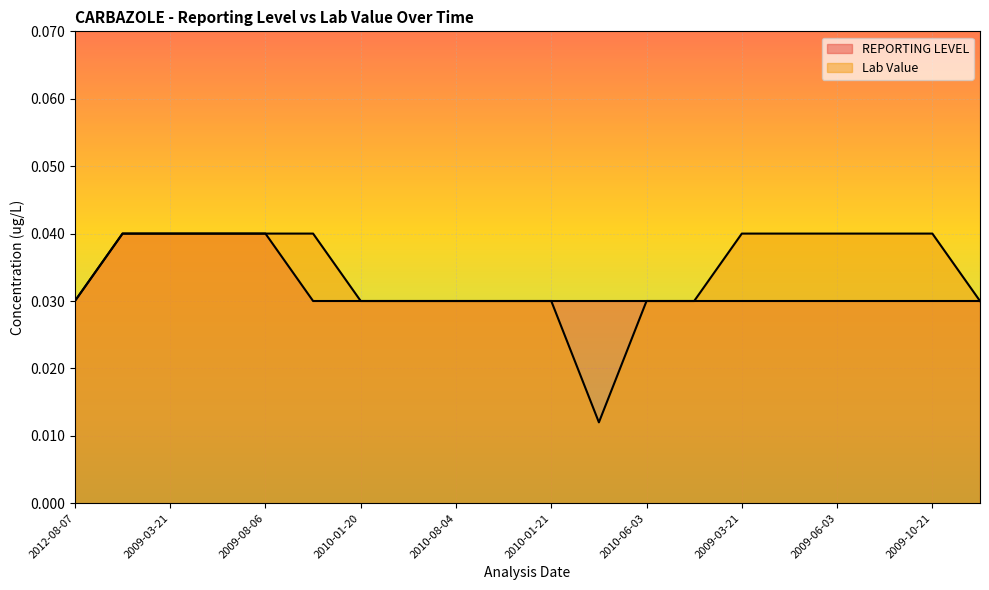

At which label does Lab Value reach its minimum?

2010-02-23